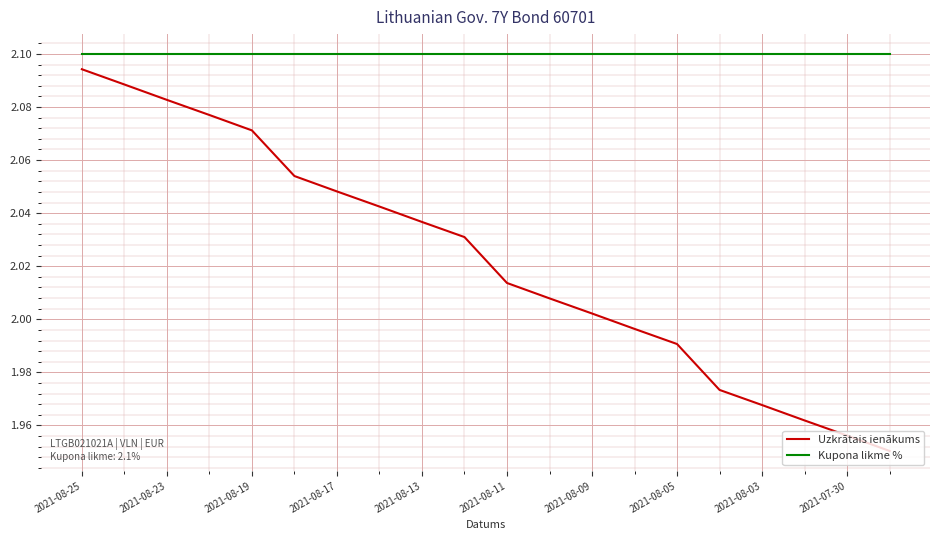

Which series has the largest range (max minus min)?

Uzkrātais ienākums